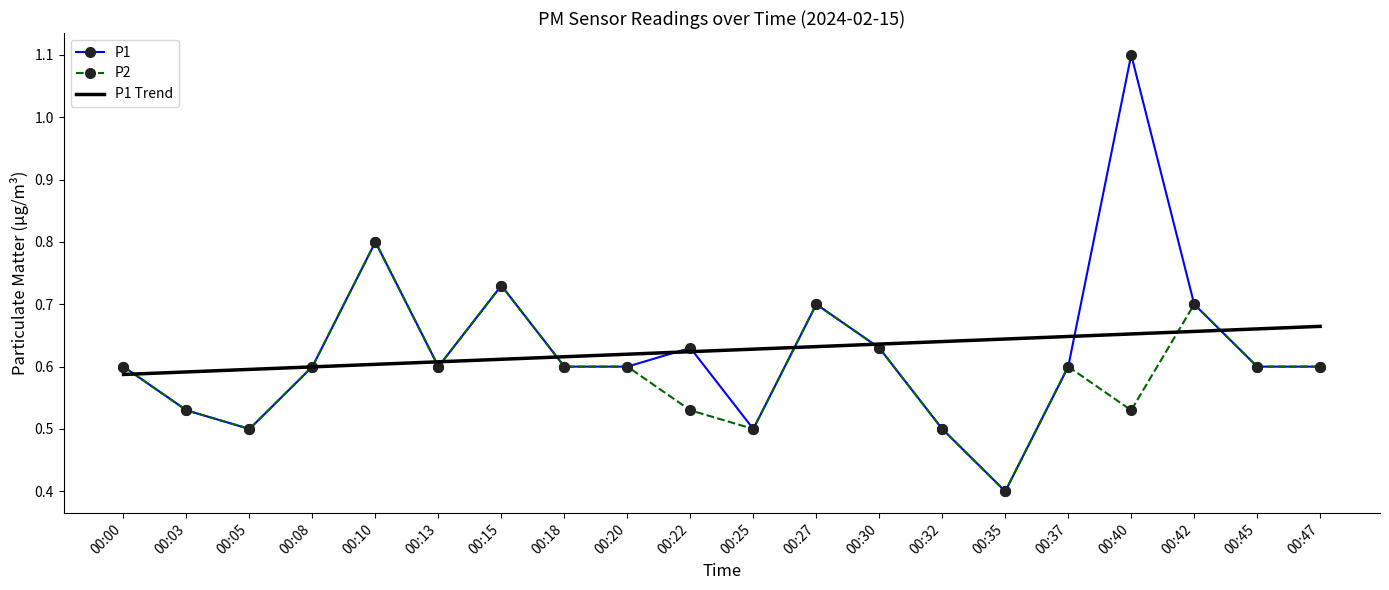

At how many categories does at least one series exceed 0?

20